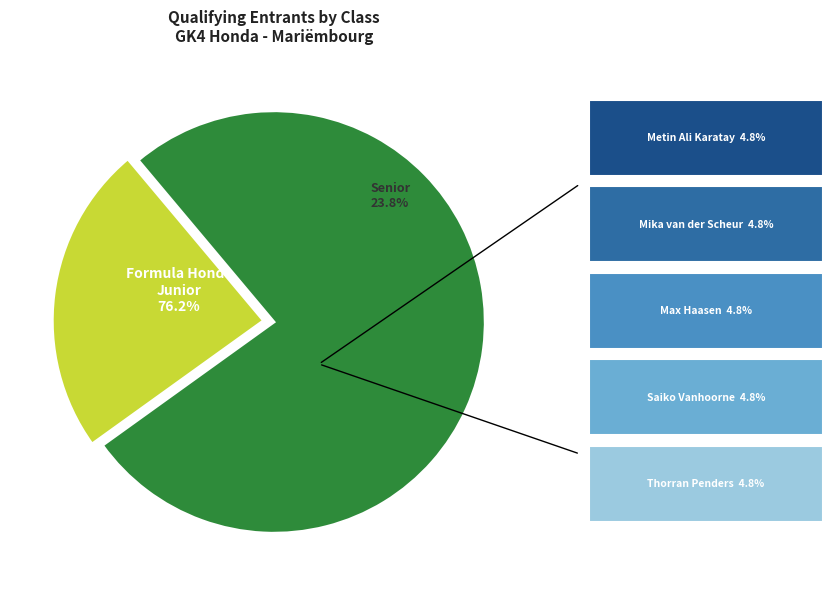

Is the sum of 2021-GK4 Formula Honda 9 PK Senior and 2021-GK4 Formula Honda 9 PK Junior greater than half?

Yes